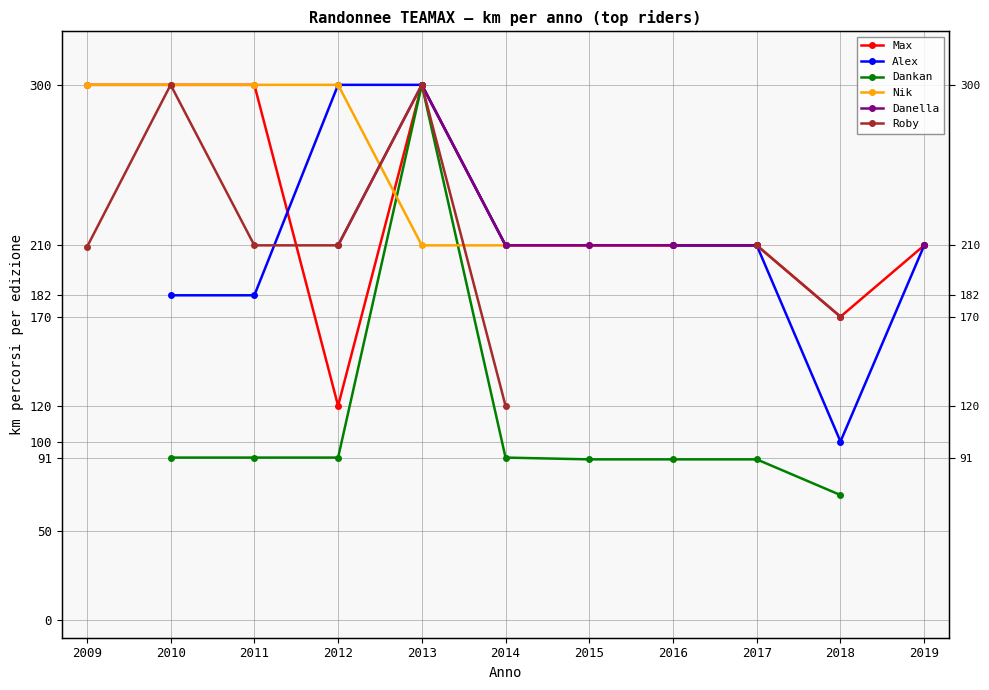

True or false: Nik has a value of 300.0 at 2010.

True